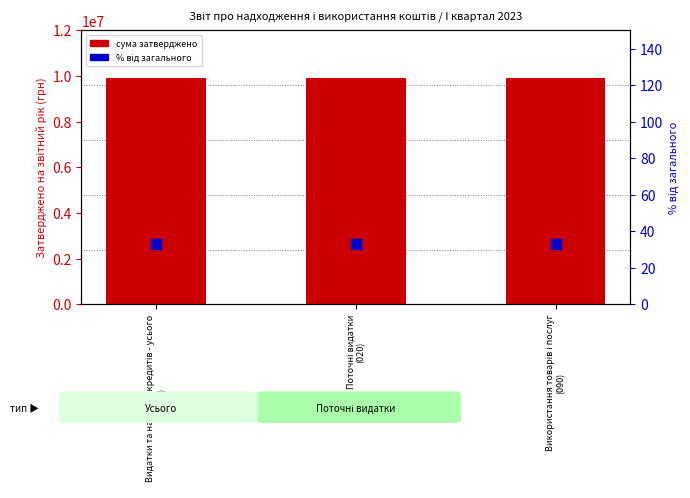

List the series in order of their overall mean, lowest first.

% від загального, сума затверджено